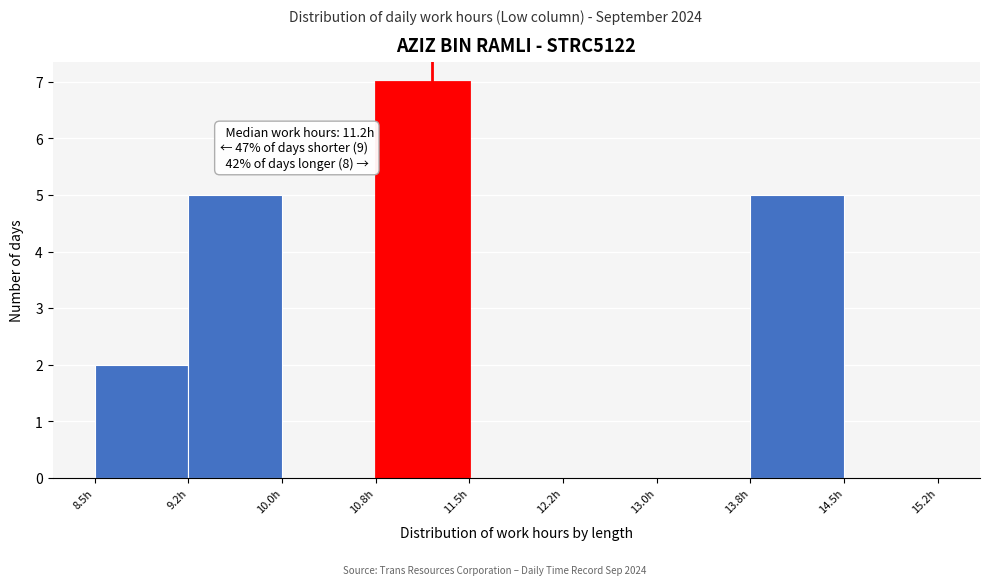

Which range on the x-axis has the tallest bar?

10.75 to 11.50